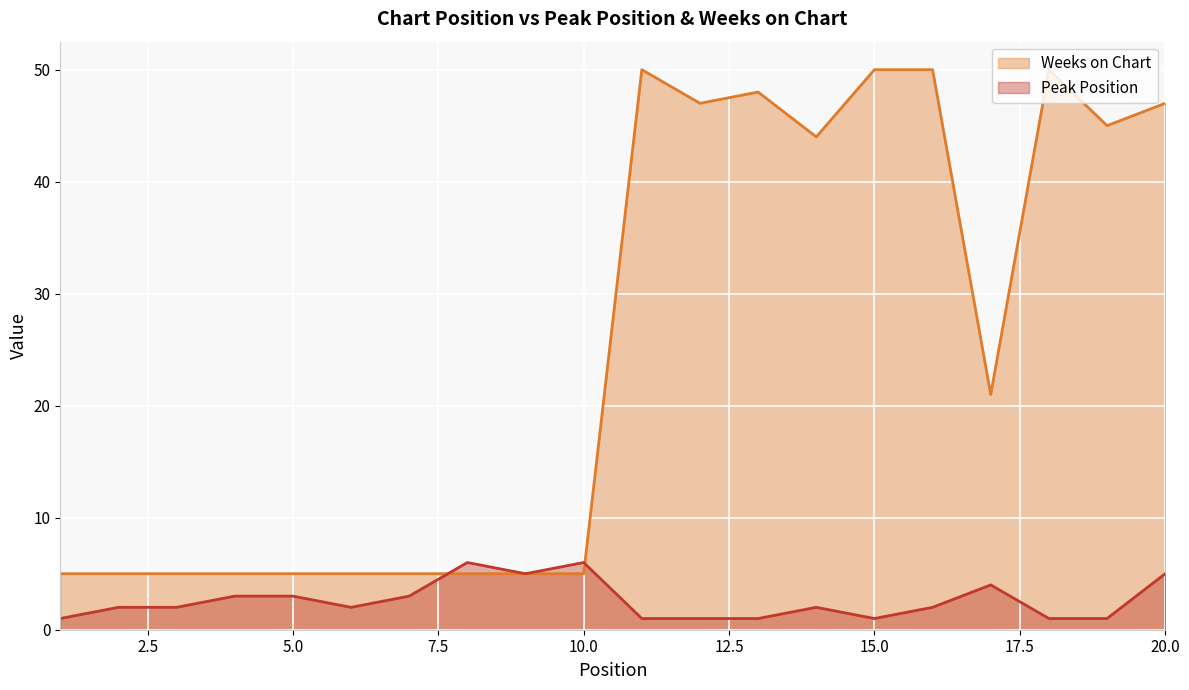

Rank the series by their average value, from highest to lowest.

Weeks on Chart, Peak Position